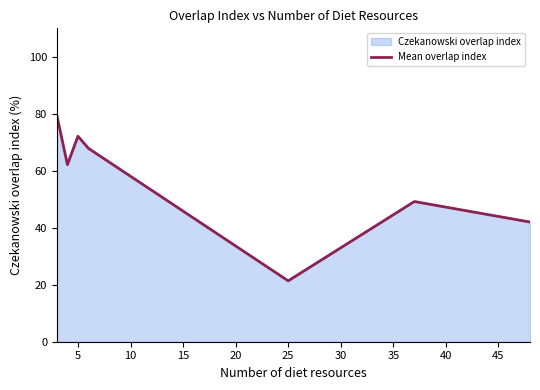

True or false: the data shows 21.4 at 25.

True